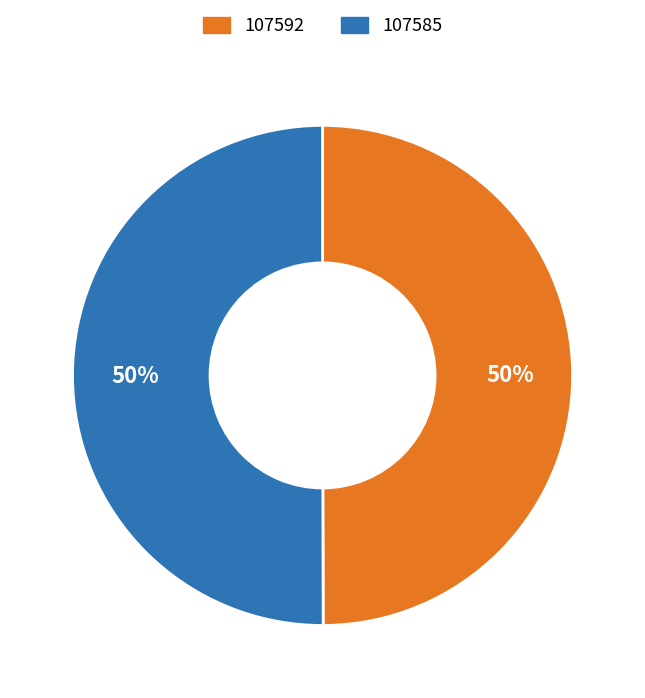

Combined, do 107585 and 107592 account for over 50%?

Yes